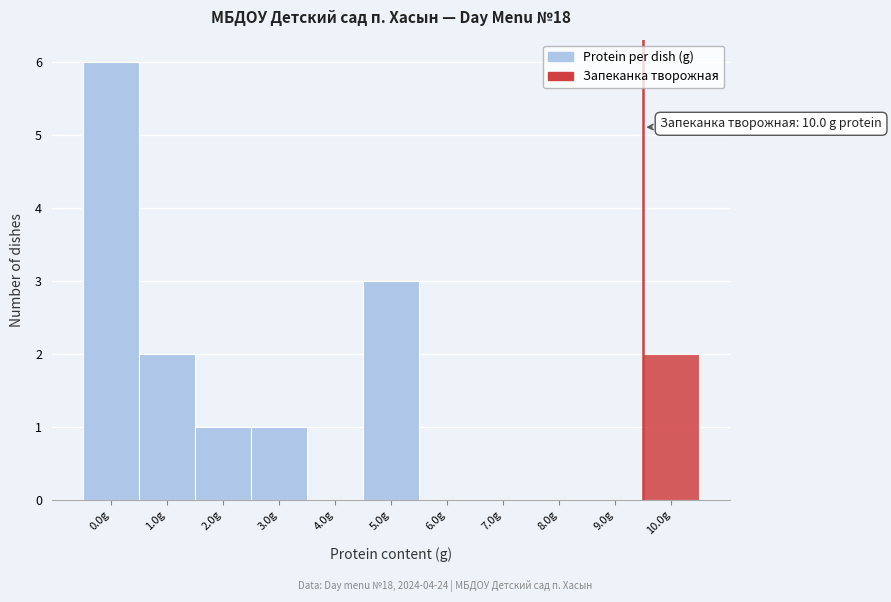

Reading left to right, list all the values displayed in this chart.

0.0g=6	1.0g=2	2.0g=1	3.0g=1	4.0g=0	5.0g=3	6.0g=0	7.0g=0	8.0g=0	9.0g=0	10.0g=2